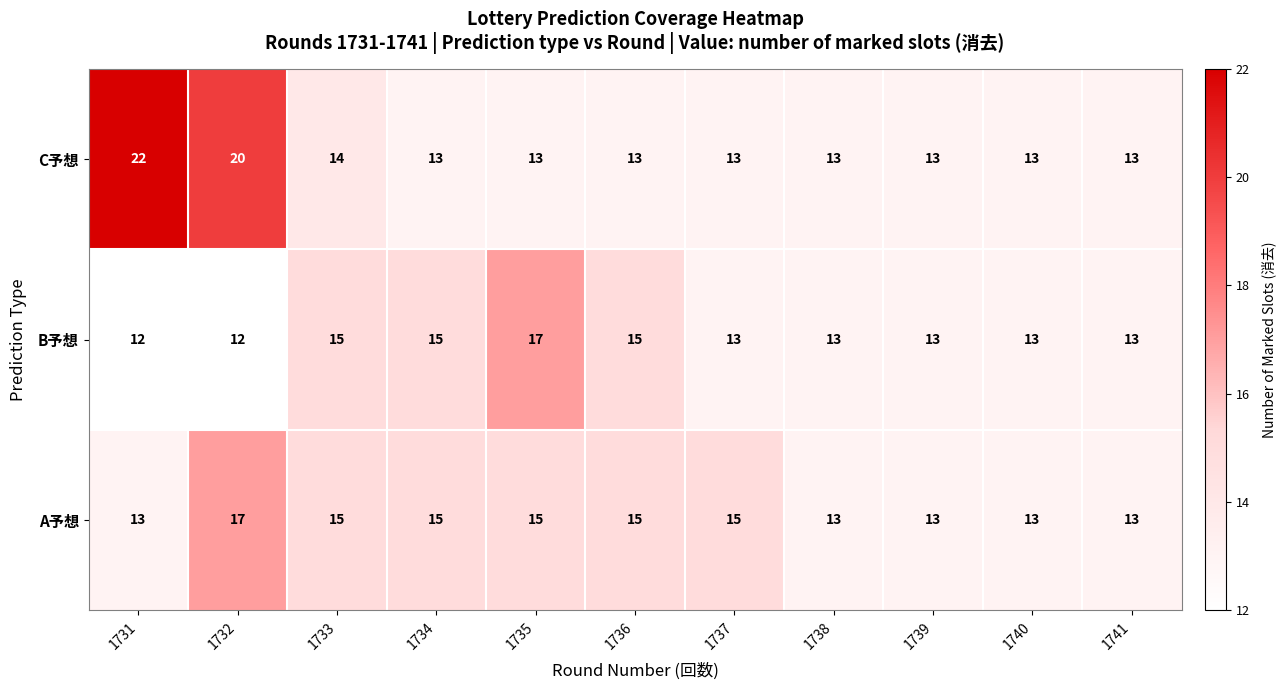

Which series has the widest spread of values?

C予想